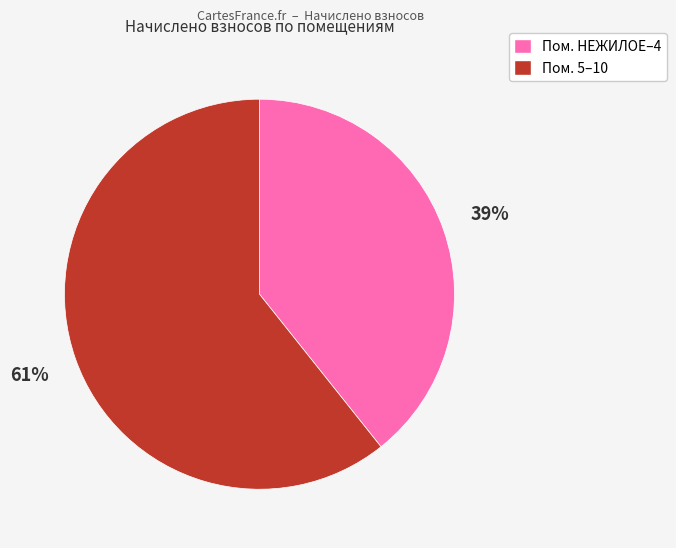

To the nearest percent, what is the average slice percentage?

50%